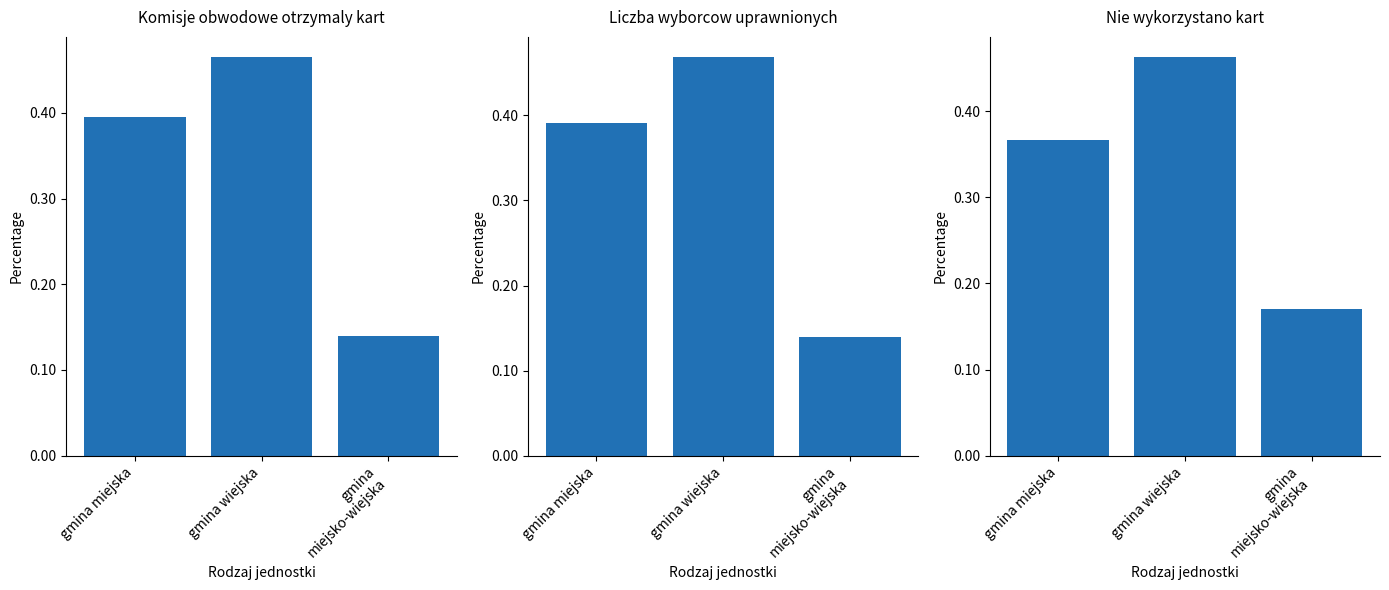

What is the approximate value of Komisje obwodowe otrzymaly kart at gmina miejska?

0.4